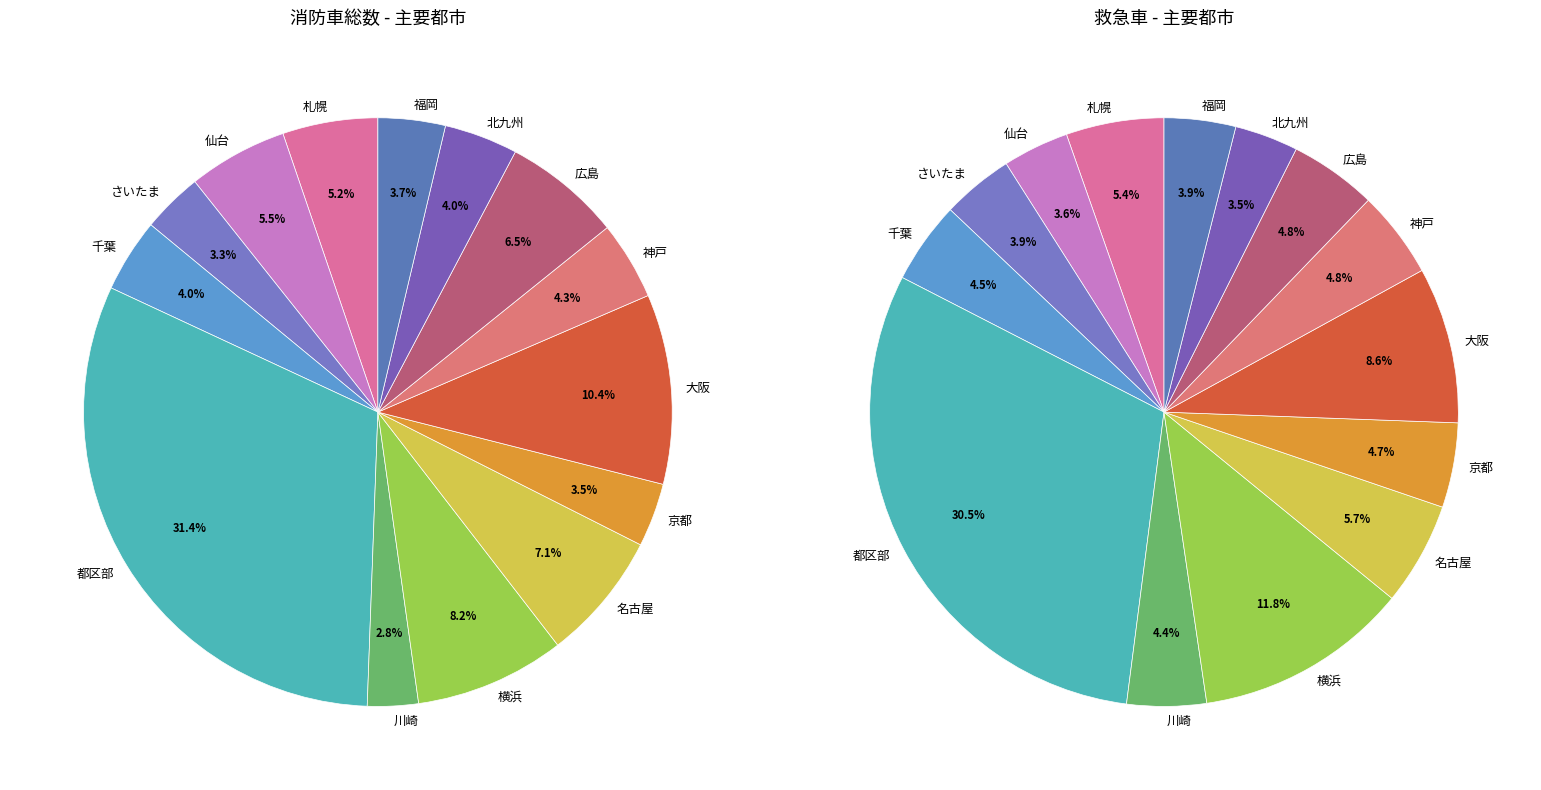

To the nearest percent, what is the average slice percentage?

7%